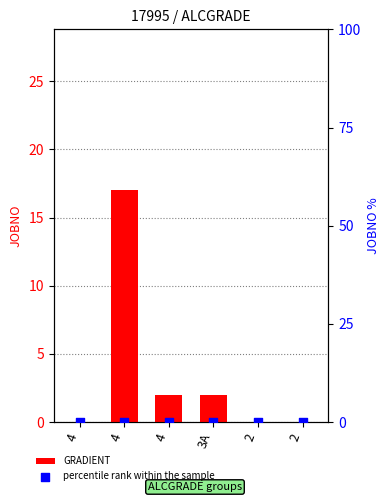

Which series contains the lowest Y value?

GRADIENT